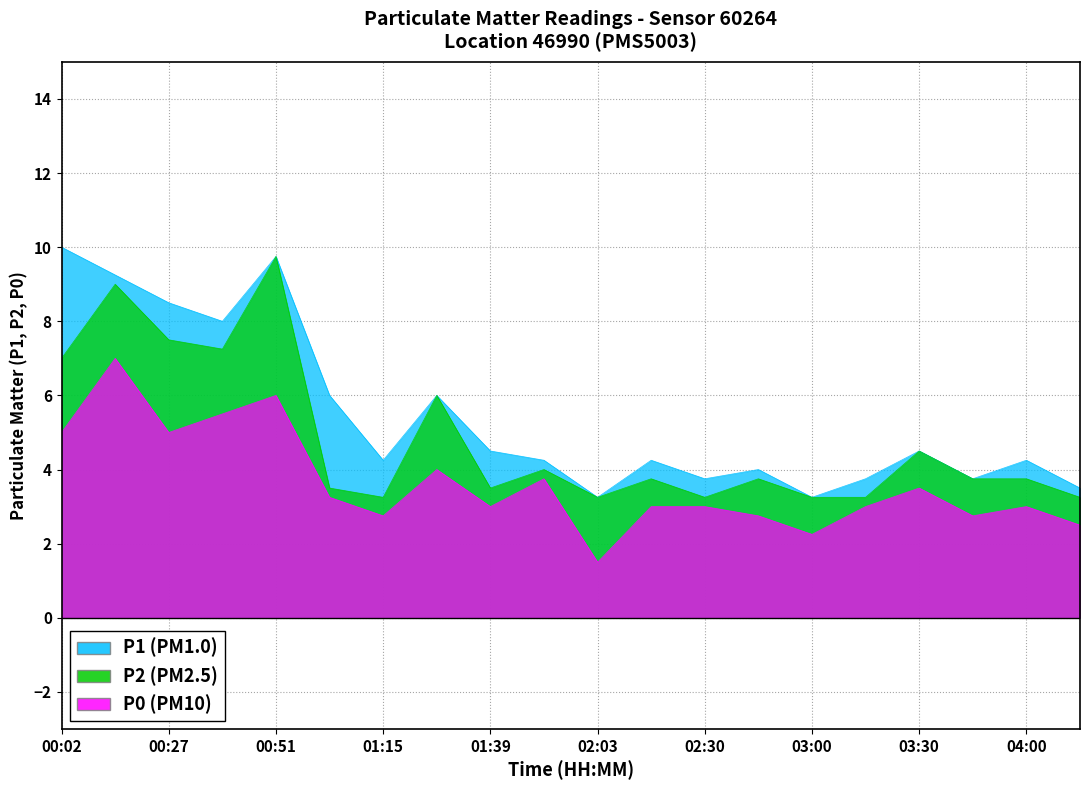

What position from the left is 04:00?

19